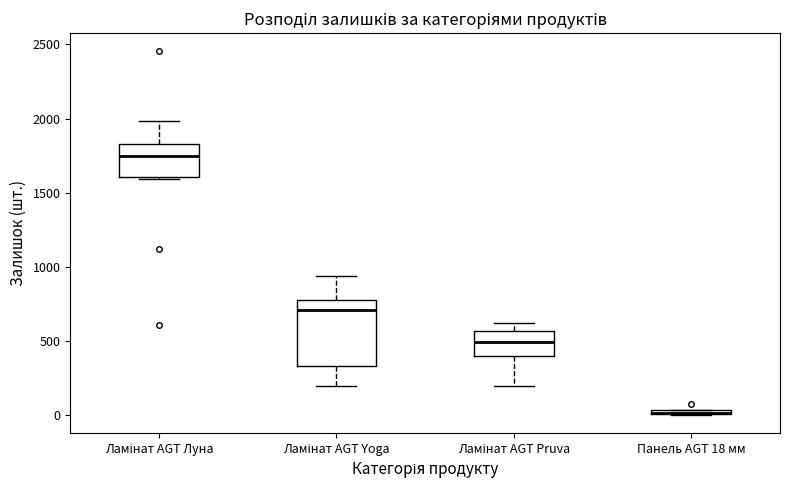

Where is the lower edge of the box for Панель AGT 18 мм on the y-axis? The values are not printed on the chart, so give them approximately, as read against the axis.

0